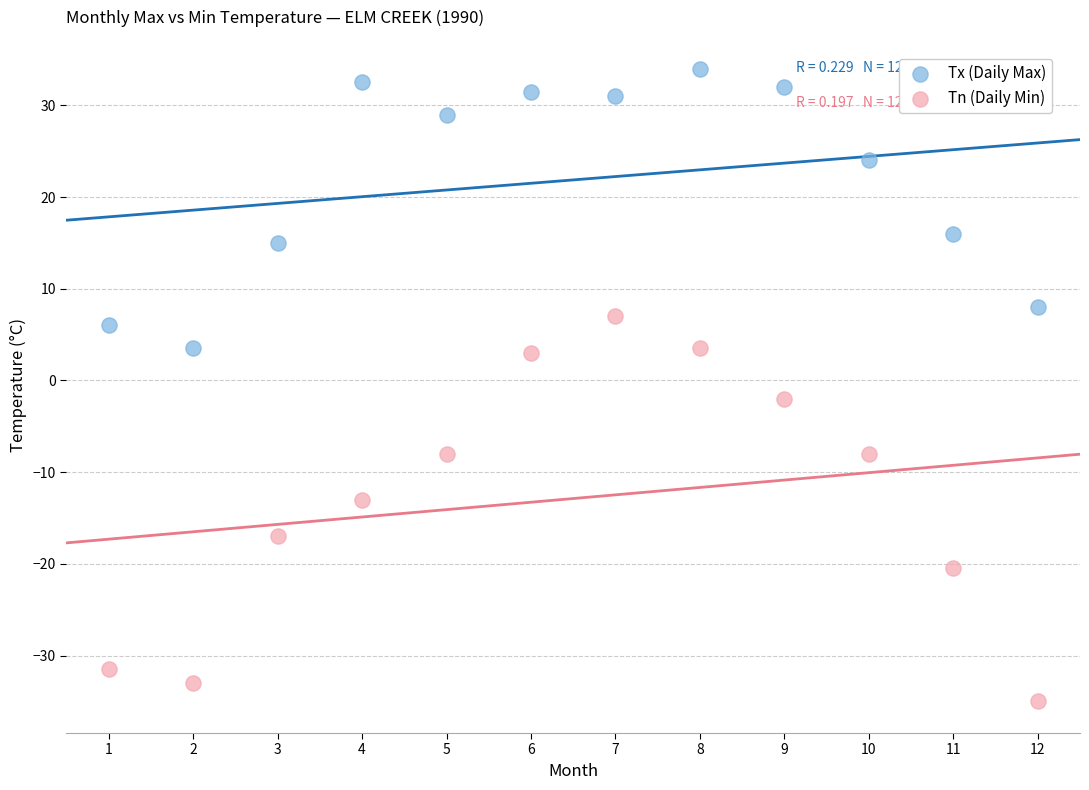

Which series reaches the maximum Y coordinate?

Tx (Daily Max)